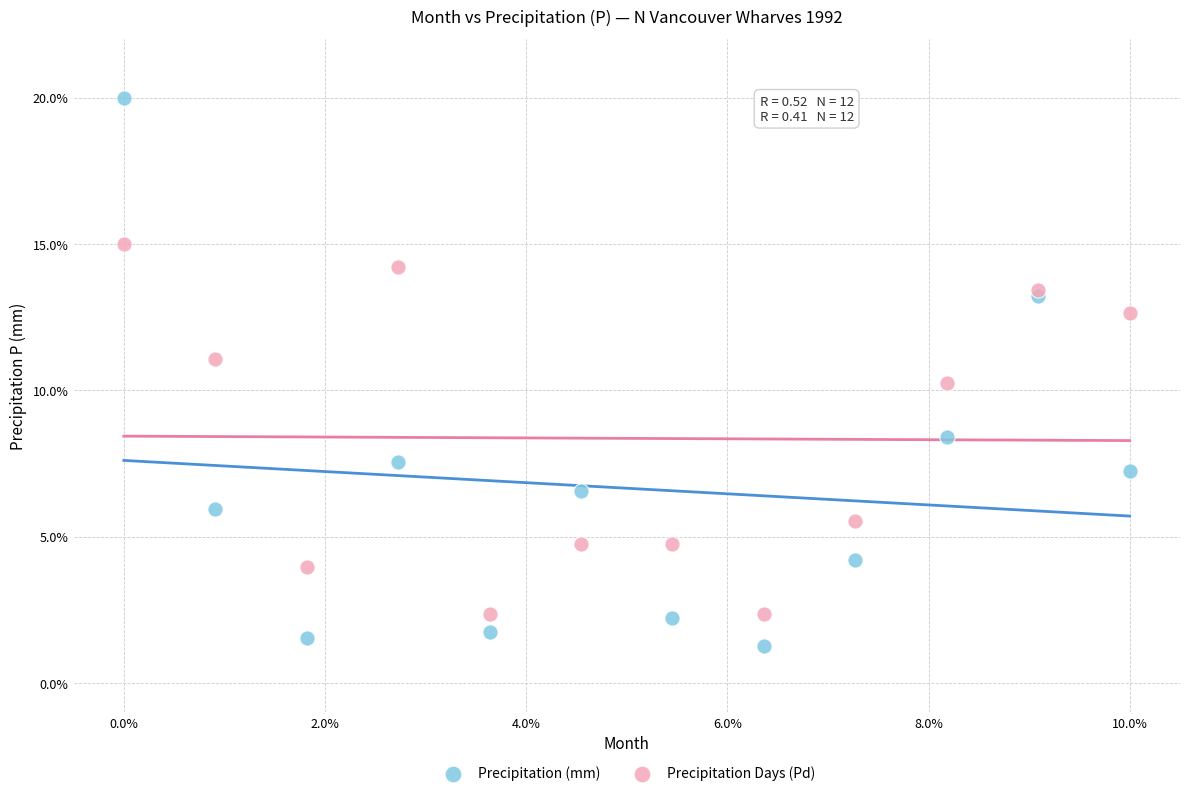

Across all series, what Y value is closest to 10?

10.3